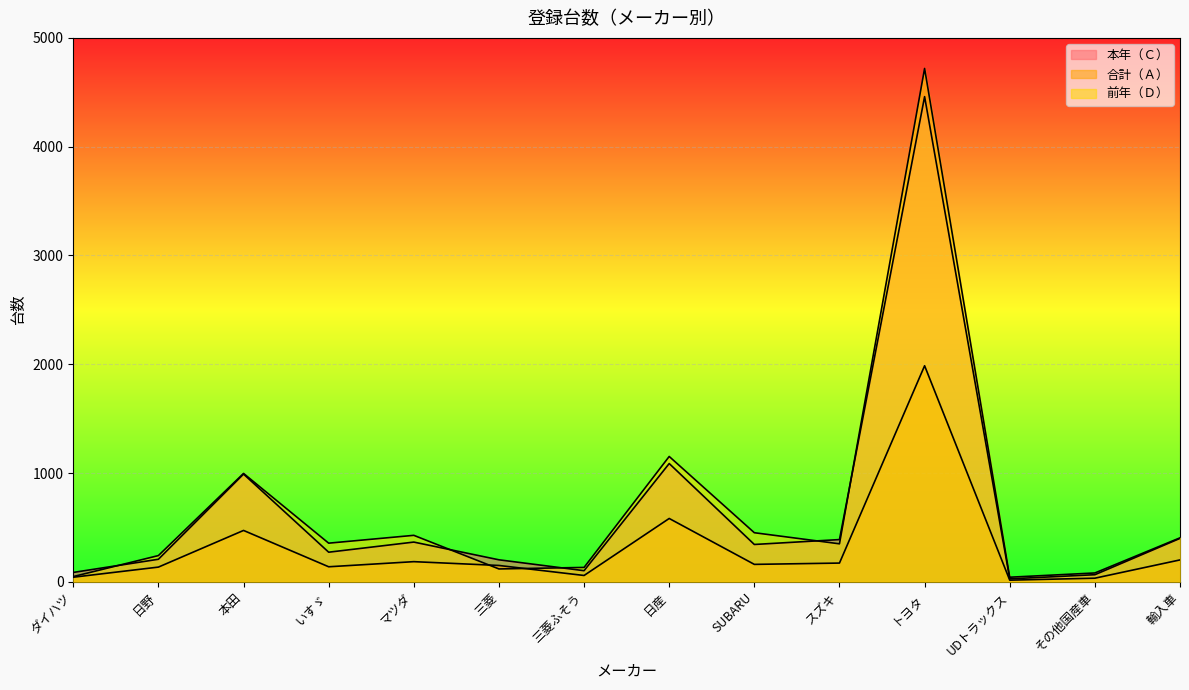

Reading right to left, list all the values displayed in this chart.

本年（Ｃ）: 輸入車=399	その他国産車=65	UDトラックス=27	トヨタ=4460	スズキ=388	SUBARU=343	日産=1087	三菱ふそう=102	三菱=202	マツダ=365	いすゞ=272	本田=990	日野=207	ダイハツ=86
合計（Ａ）: 輸入車=201	その他国産車=33	UDトラックス=15	トヨタ=1986	スズキ=172	SUBARU=160	日産=582	三菱ふそう=58	三菱=150	マツダ=185	いすゞ=138	本田=472	日野=135	ダイハツ=42
前年（Ｄ）: 輸入車=404	その他国産車=81	UDトラックス=42	トヨタ=4719	スズキ=349	SUBARU=451	日産=1152	三菱ふそう=132	三菱=118	マツダ=427	いすゞ=355	本田=996	日野=241	ダイハツ=48